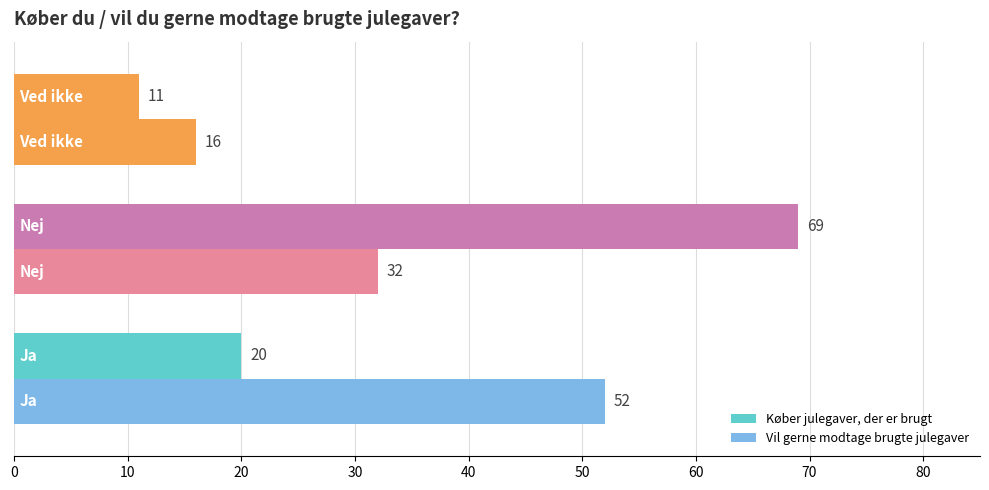

What is the average value of the Vil gerne modtage brugte julegaver series?

33